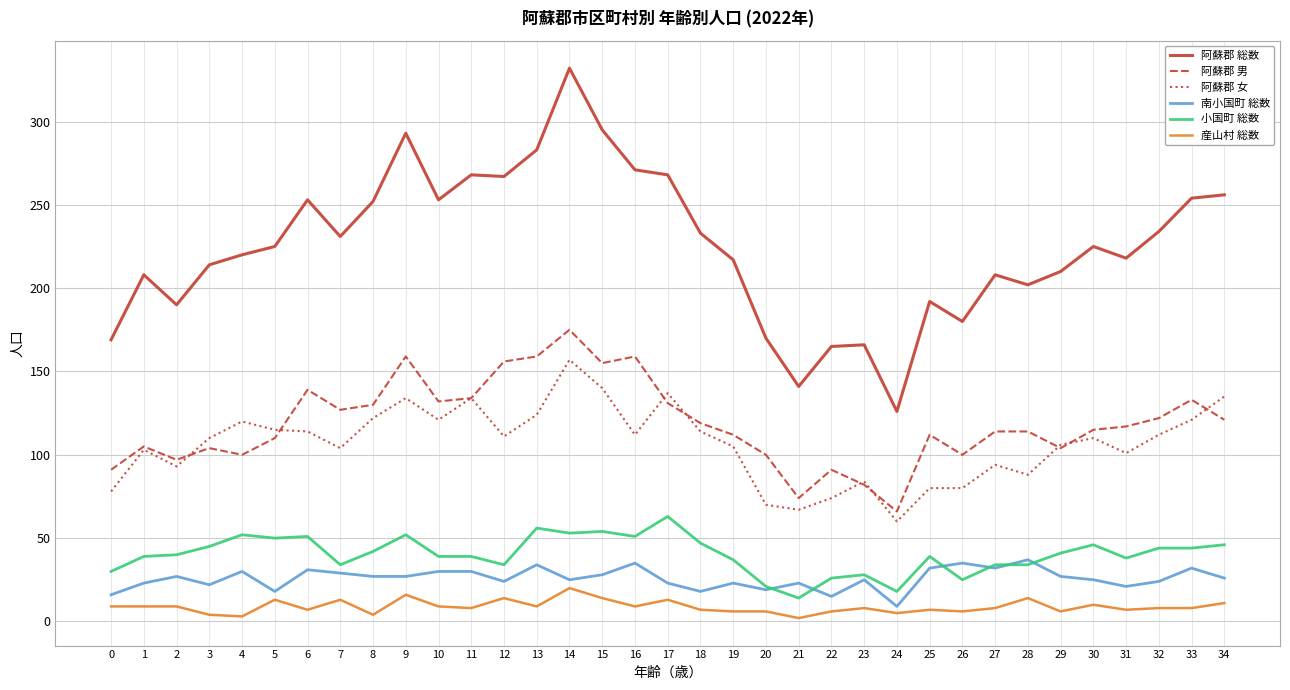

Which series has the largest total across all categories?

阿蘇郡 総数